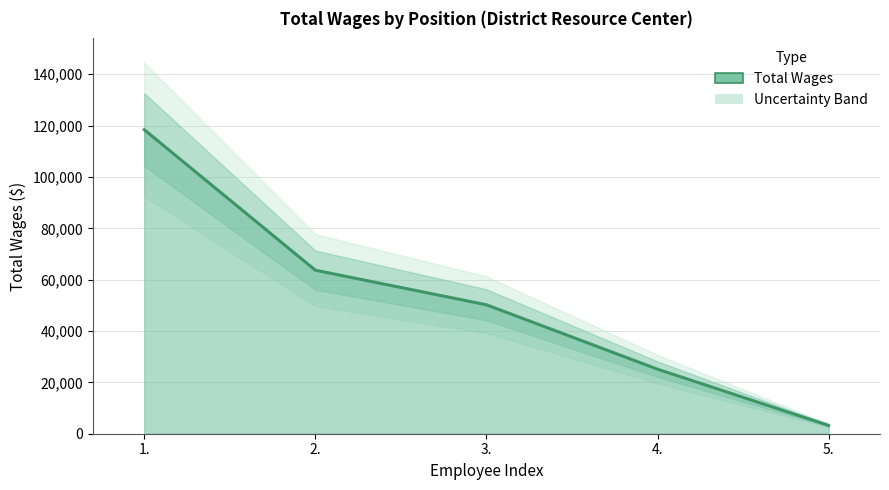

Where is the data nearest to the value 60829?

2.